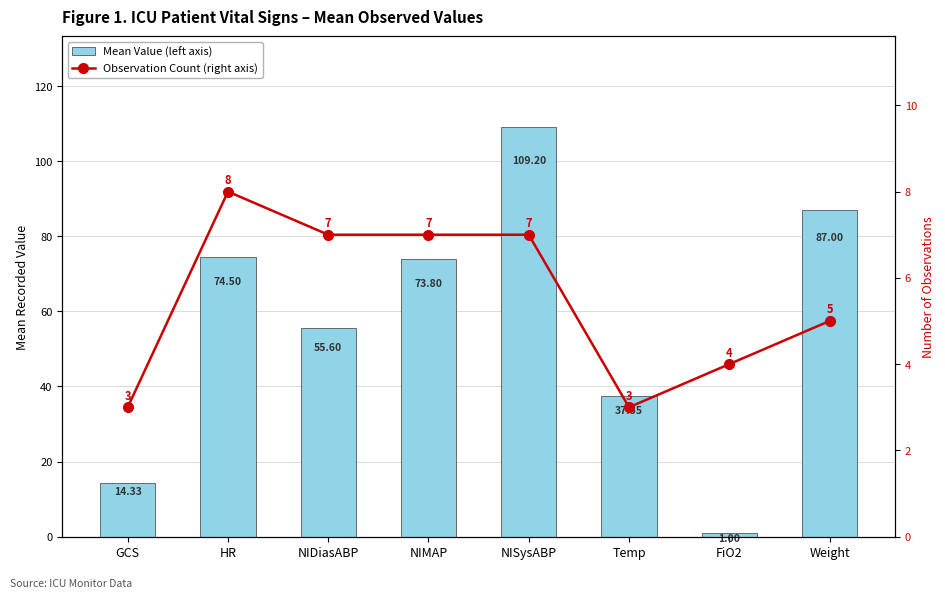

What is the approximate value of Mean Value (left axis) at Temp?

37.5